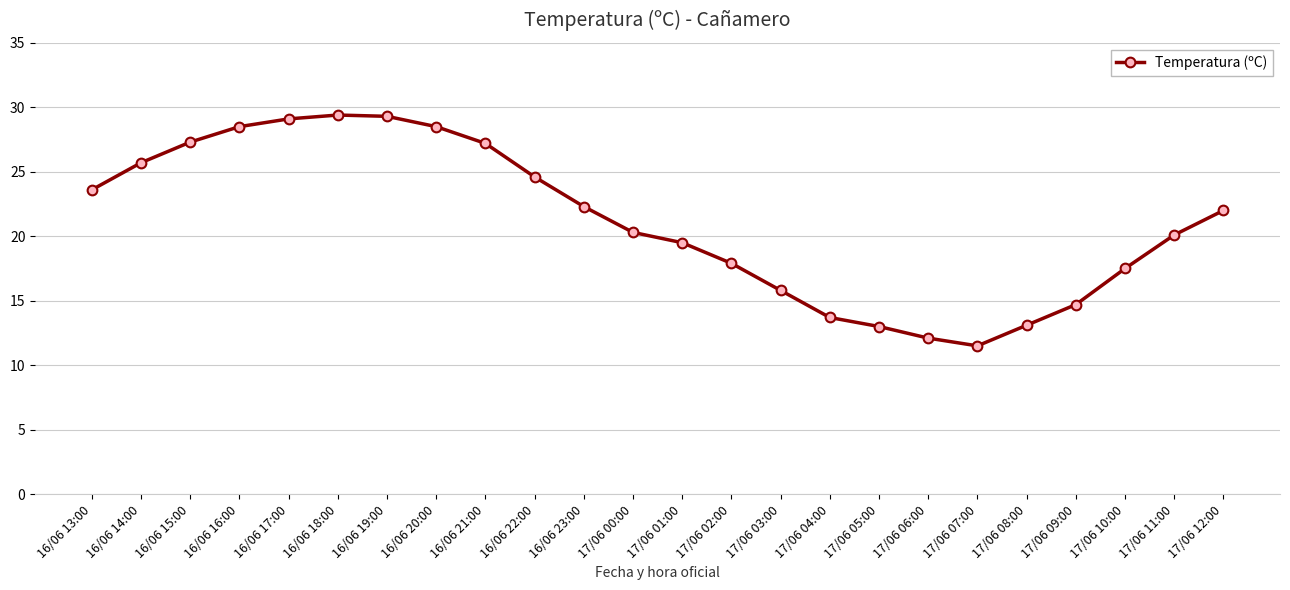

Which label corresponds to the smallest value in the chart?

17/06 07:00